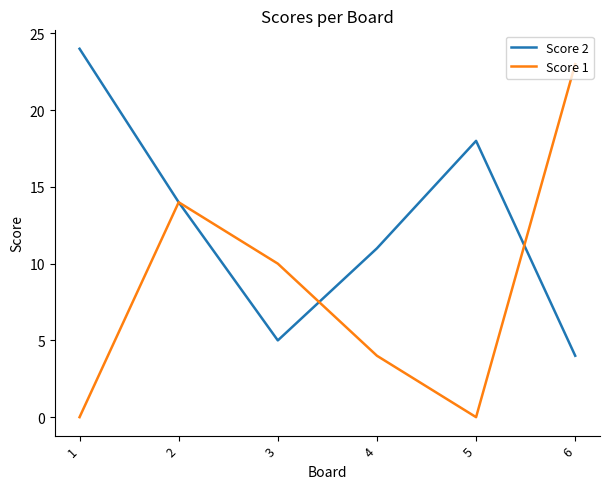

Which series has the widest spread of values?

Score 1